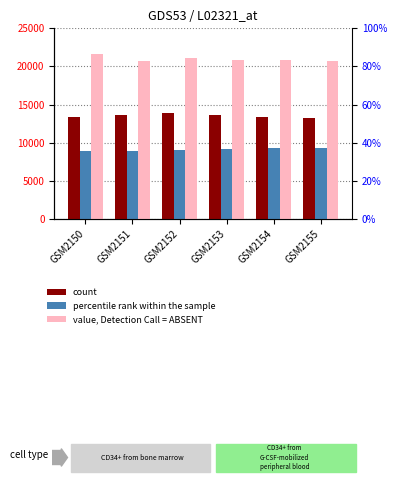

Reading left to right, what are all the values shown in this chart?

count: GSM2150=13344	GSM2151=13633	GSM2152=13922	GSM2153=13671	GSM2154=13420	GSM2155=13242
percentile rank within the sample: GSM2150=8870	GSM2151=8948	GSM2152=9066	GSM2153=9184	GSM2154=9260	GSM2155=9336
value, Detection Call = ABSENT: GSM2150=21656	GSM2151=20702	GSM2152=21084	GSM2153=20908	GSM2154=20904	GSM2155=20717